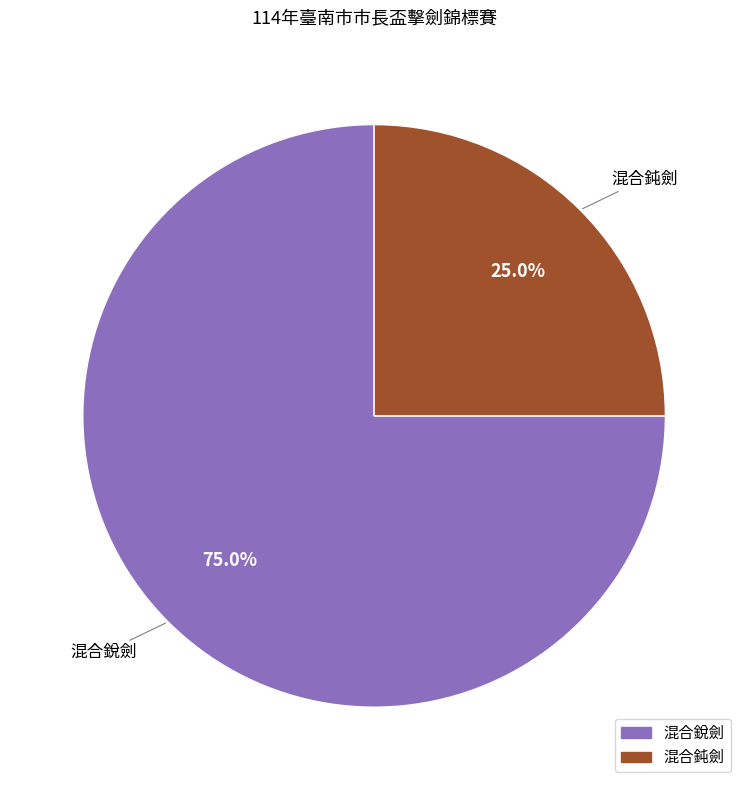

How many segments does this pie chart have?

2